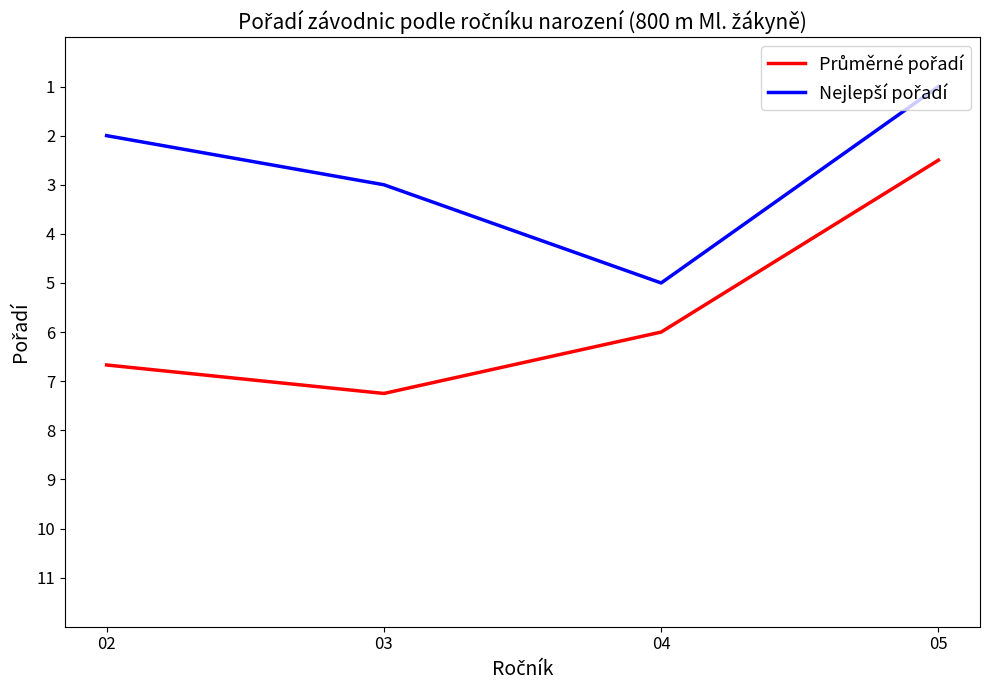

What is the smallest value displayed?

1.0